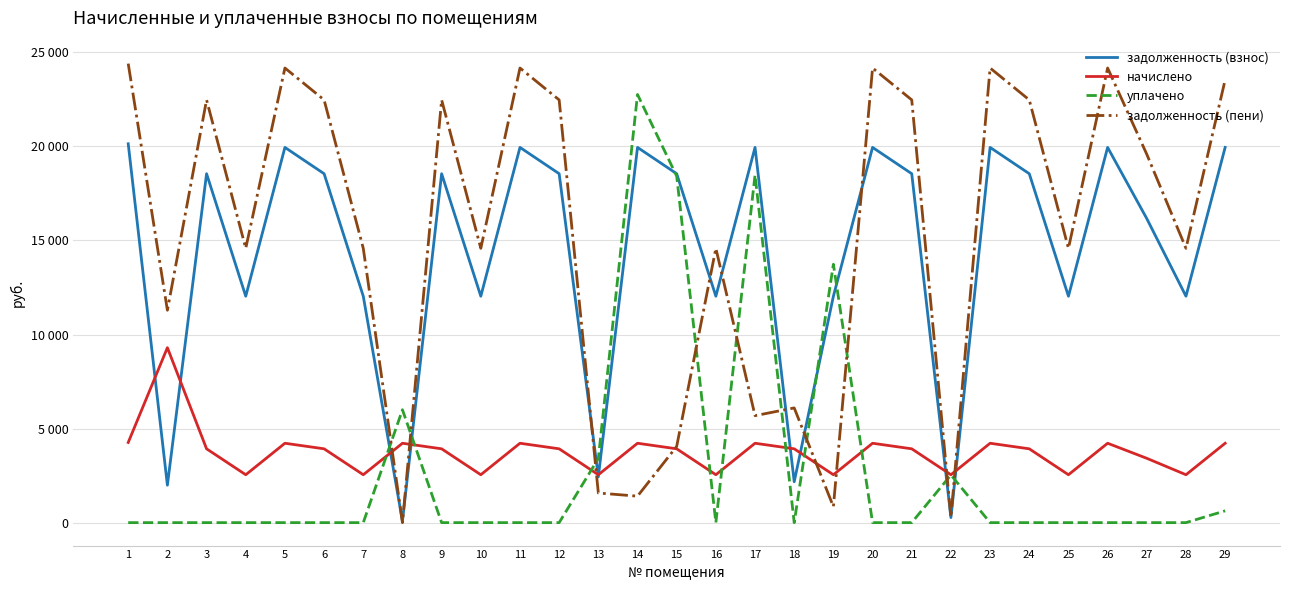

Does the chart display data point markers on the line(s)?

No